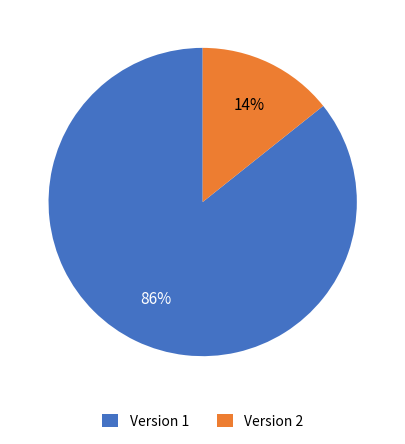

What is the largest slice in the pie chart?

Version 1